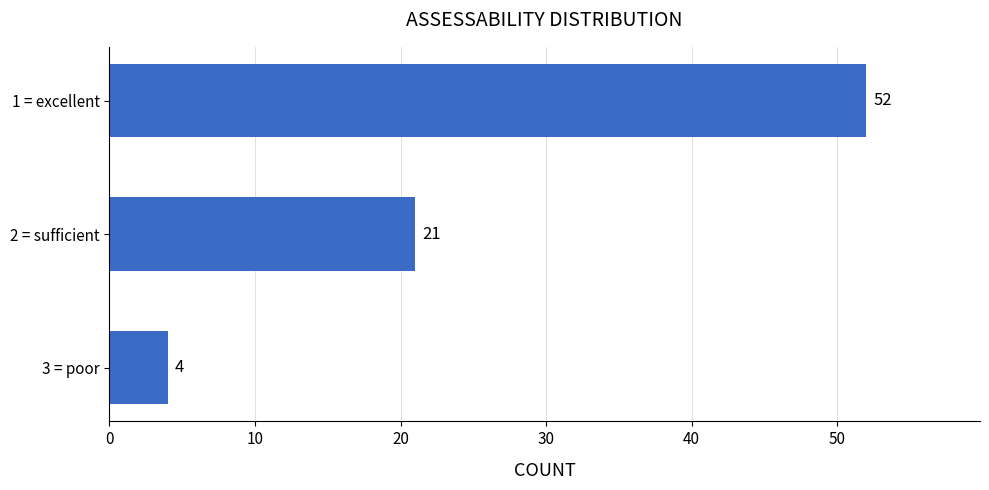

What is the average value?

26